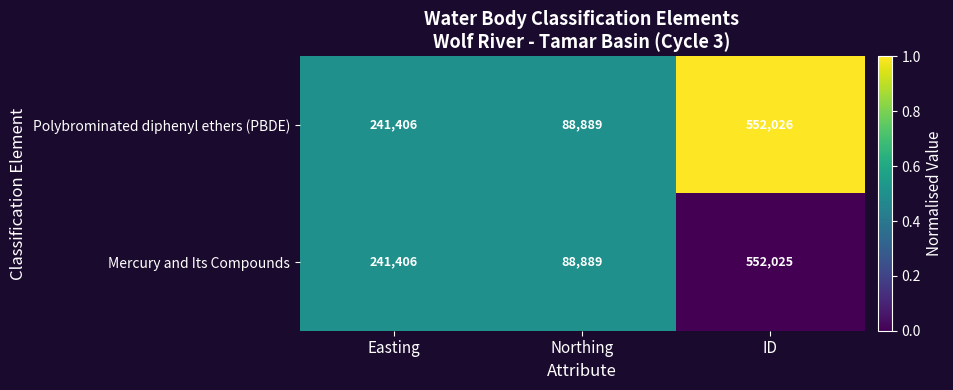

What is the minimum value for Polybrominated diphenyl ethers (PBDE)?

88889